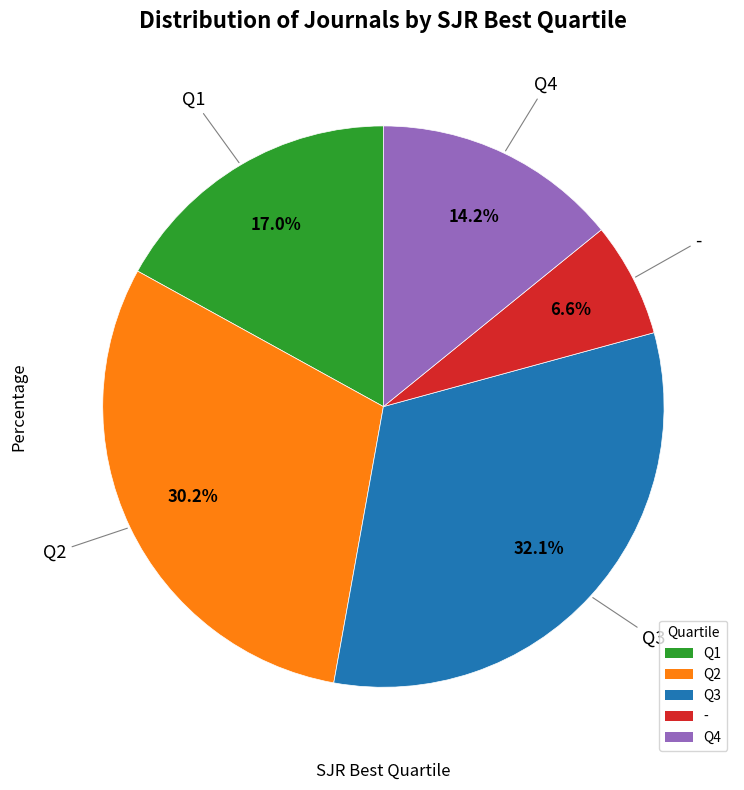

Does Q1 account for over 50% of the chart?

No